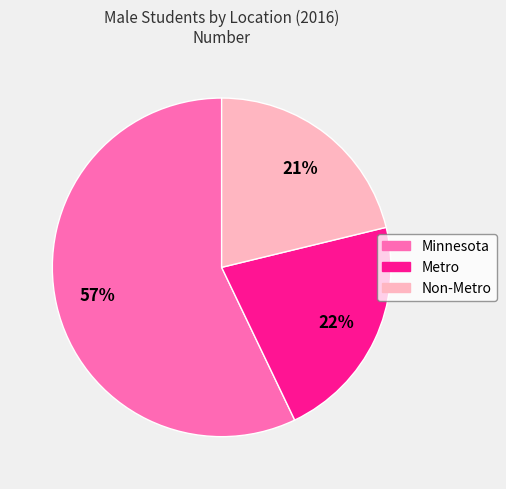

To the nearest percent, what percentage of the pie is Metro?

22%